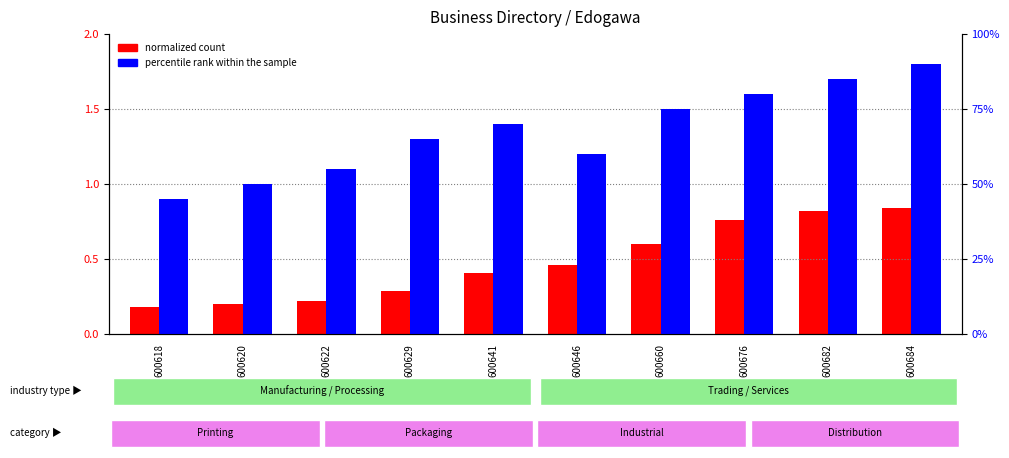

Which series has the largest total across all categories?

percentile rank within the sample